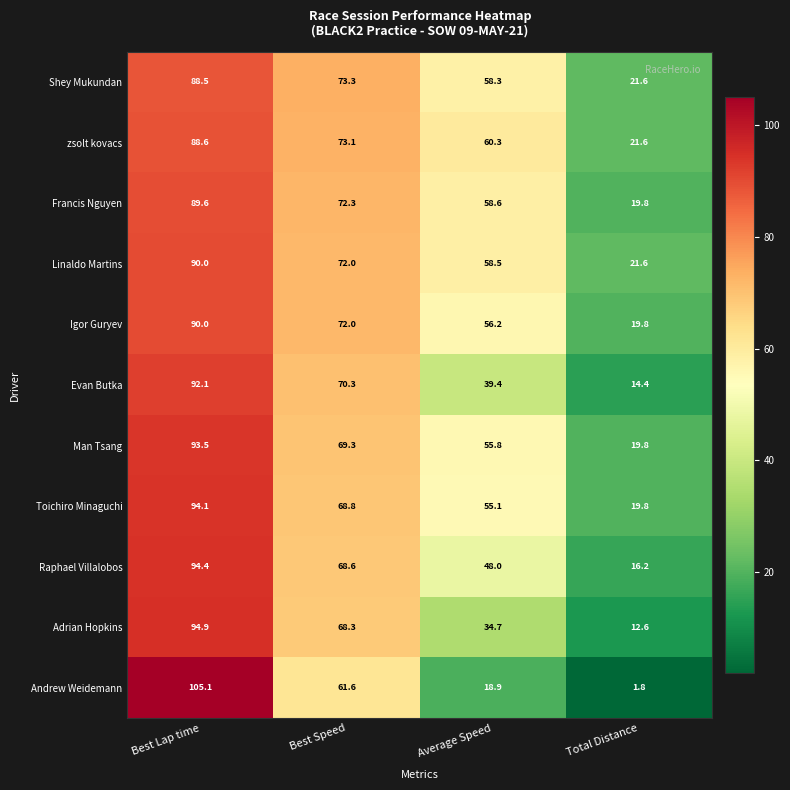

Which series has the largest total across all categories?

zsolt kovacs